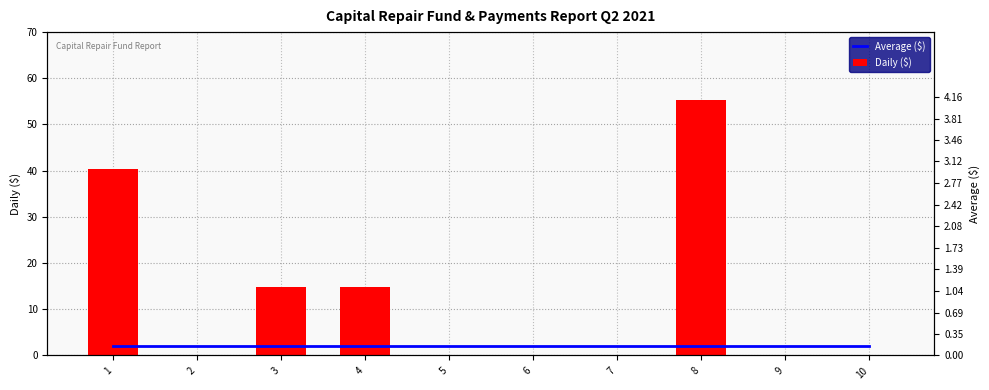

Does the chart contain stacked bars?

No